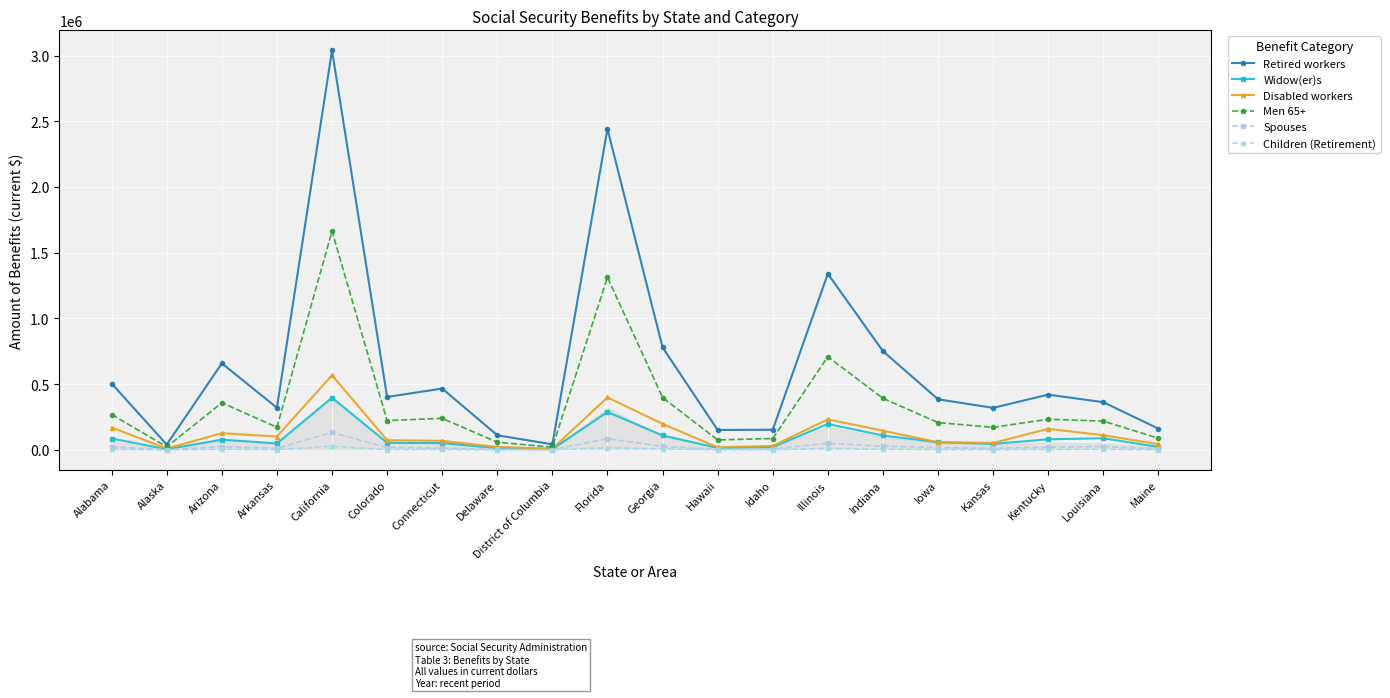

Which series has the widest spread of values?

Retired workers